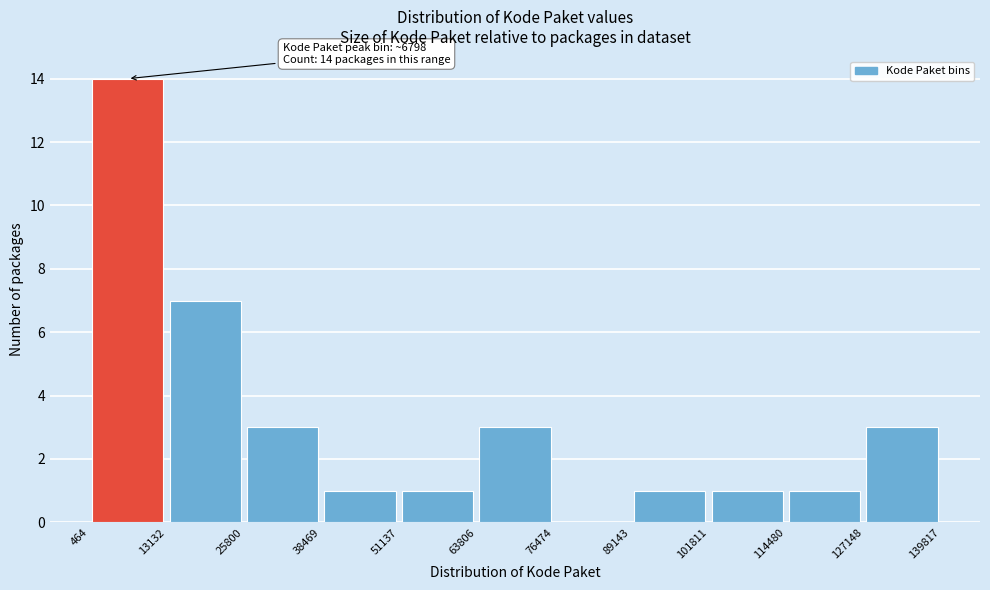

Which range on the x-axis has the tallest bar?

464 to 13132